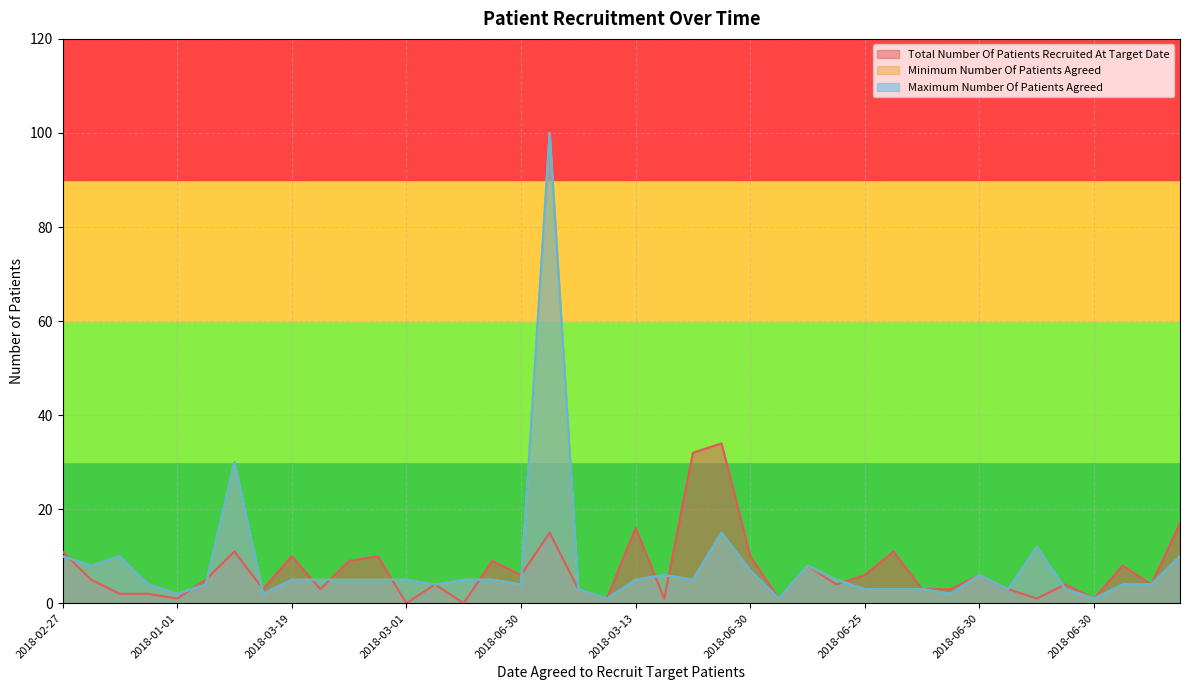

Reading left to right, extract all data points from this chart.

Total Number Of Patients Recruited At Target Date: 11	5	2	2	1	5	11	3	10	3	9	10	0	4	0	9	6	15	3	1	16	1	32	34	10	1	8	4	6	11	3	3	6	3	1	4	1	8	4	17
Minimum Number Of Patients Agreed: 10	8	10	4	2	4	30	2	5	5	5	5	5	4	5	5	4	100	3	1	5	6	5	15	7	1	8	5	3	3	3	2	6	3	12	3	1	4	4	10
Maximum Number Of Patients Agreed: 10	8	10	4	2	4	30	2	5	5	5	5	5	4	5	5	4	100	3	1	5	6	5	15	7	1	8	5	3	3	3	2	6	3	12	3	1	4	4	10